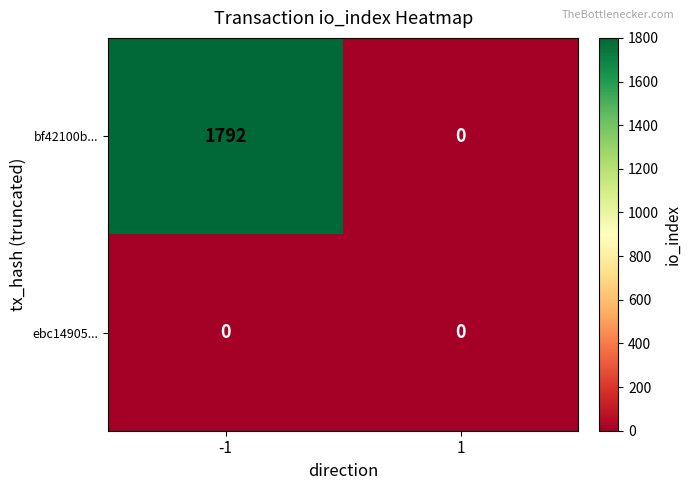

List the series in order of their peak value, highest first.

bf42100b..., ebc14905...